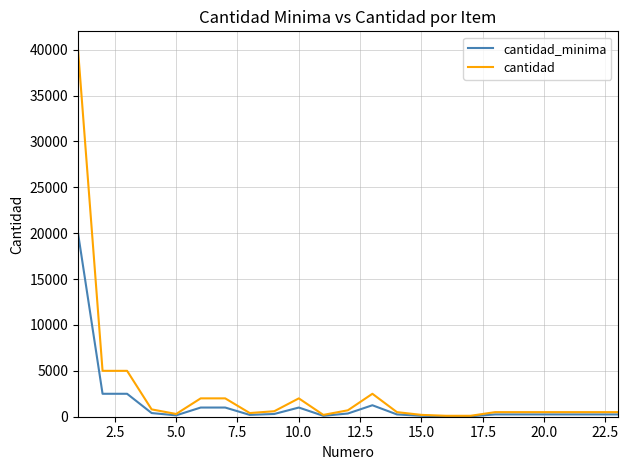

Which series has the largest range (max minus min)?

cantidad